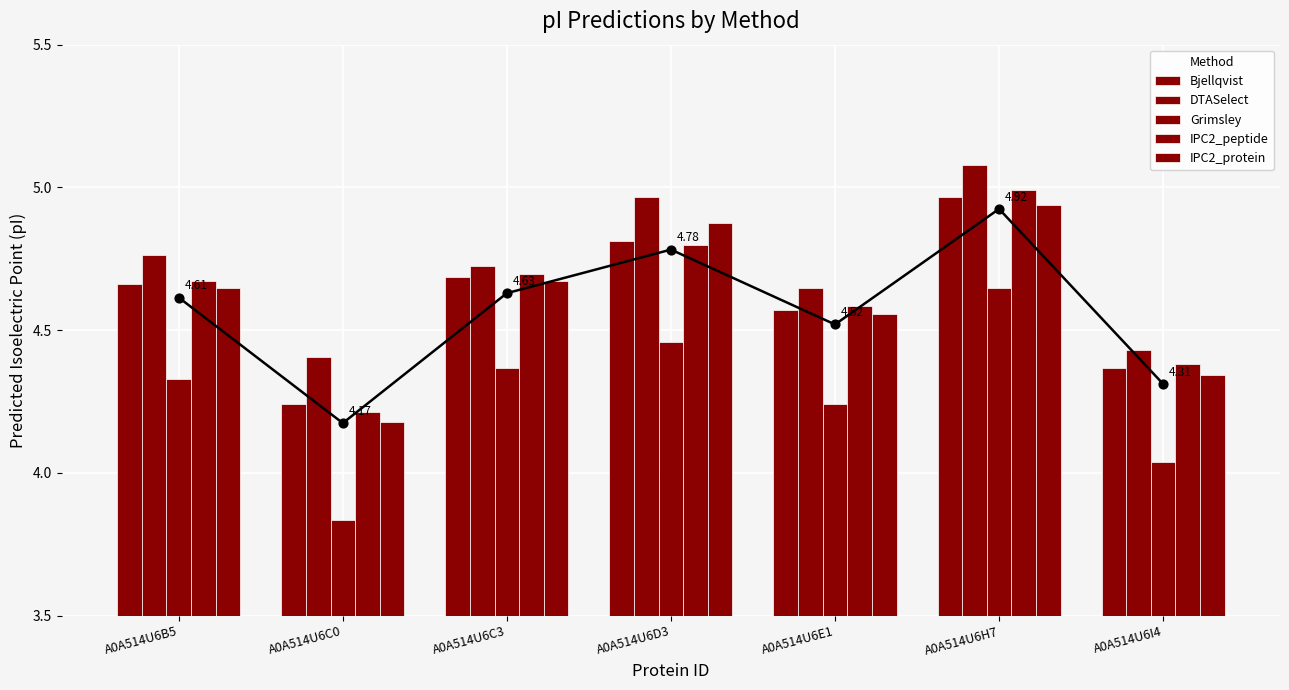

Is the value of DTASelect at A0A514U6I4 greater than the value of IPC2_protein at A0A514U6I4?

Yes